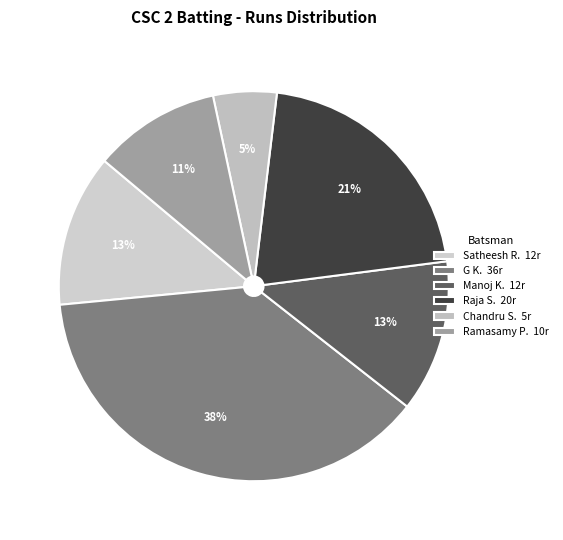

How many segments does this pie chart have?

6